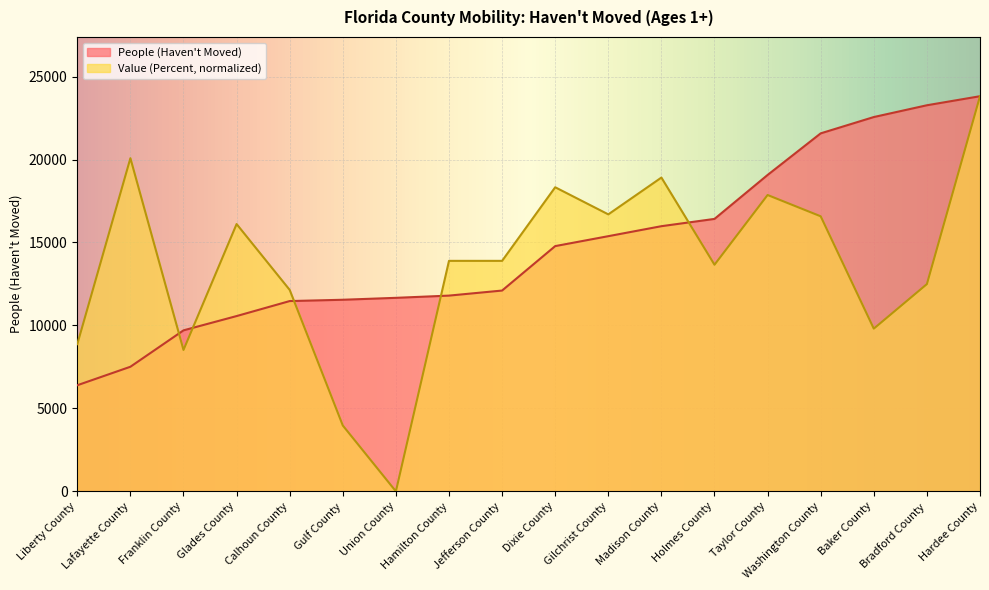

The Value (Percent) series shows 31530.4 at Hardee County. True or false?

False